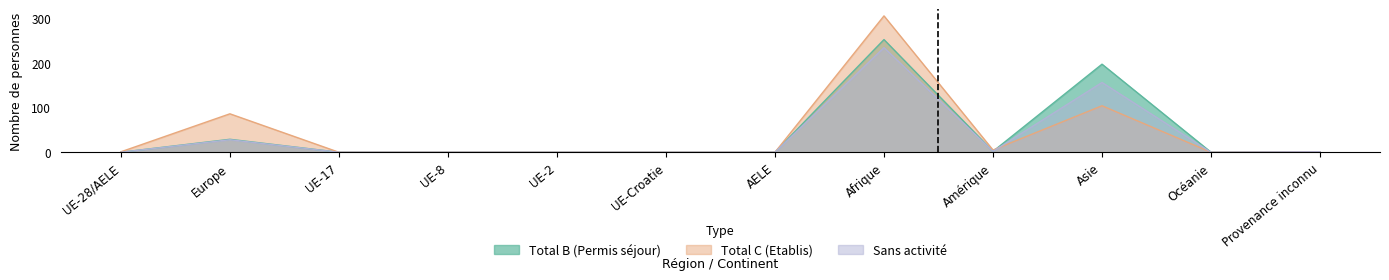

Rank the series by their maximum value, from lowest to highest.

Sans activité, Total B (Permis séjour), Total C (Etablis)